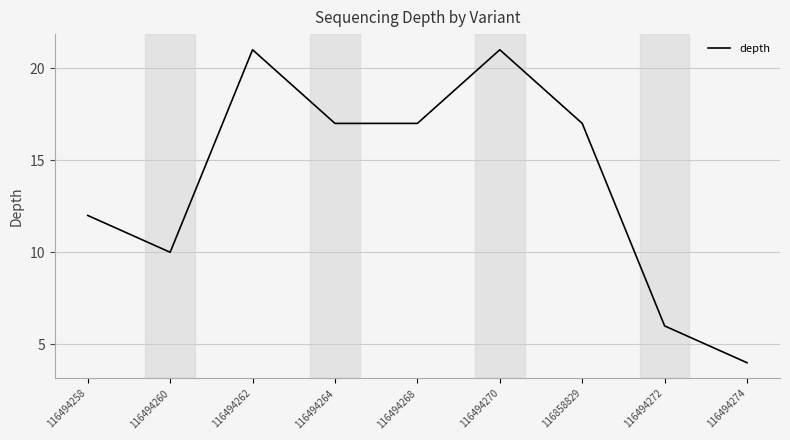

What is the ratio of the value at 116494258 to the value at 116494262?

0.6